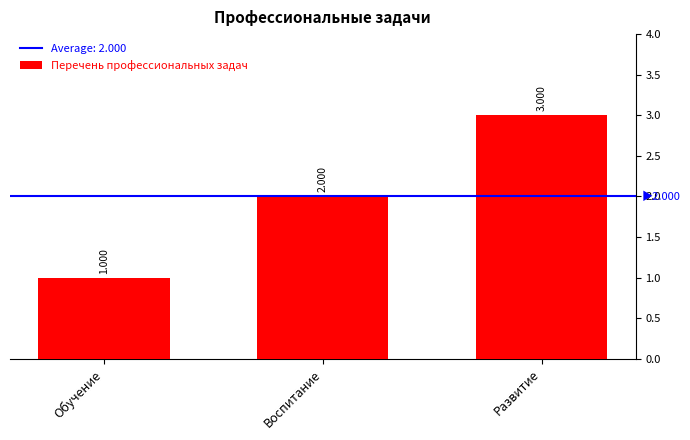

List the labels in order of value, smallest first.

Обучение, Воспитание, Развитие